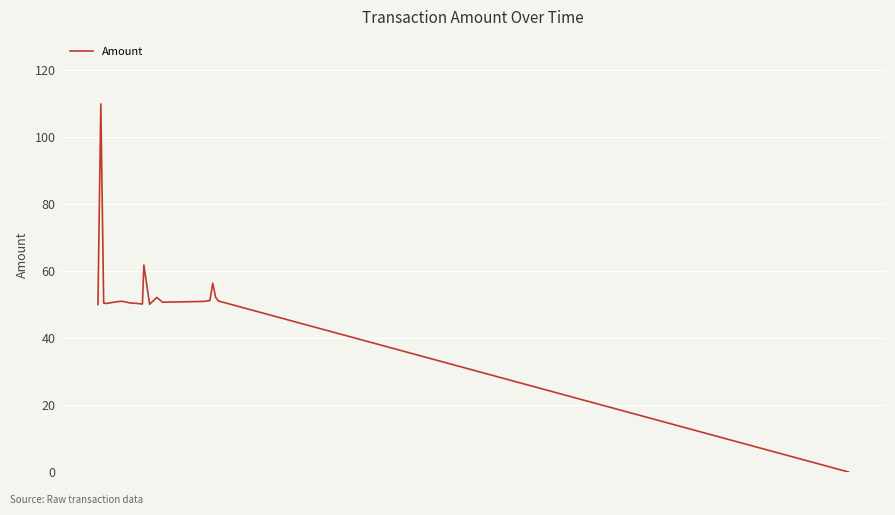

What is the difference between the maximum and second lowest values?

59.9